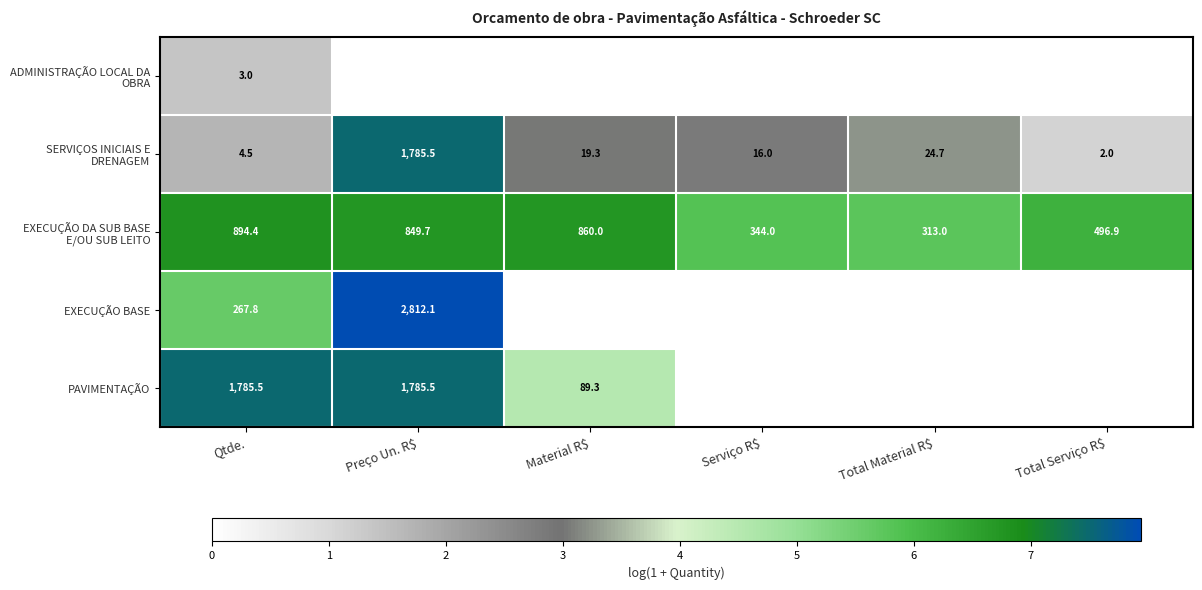

What is the sum of all EXECUÇÃO DA SUB BASE E/OU SUB LEITO values?

3758.0